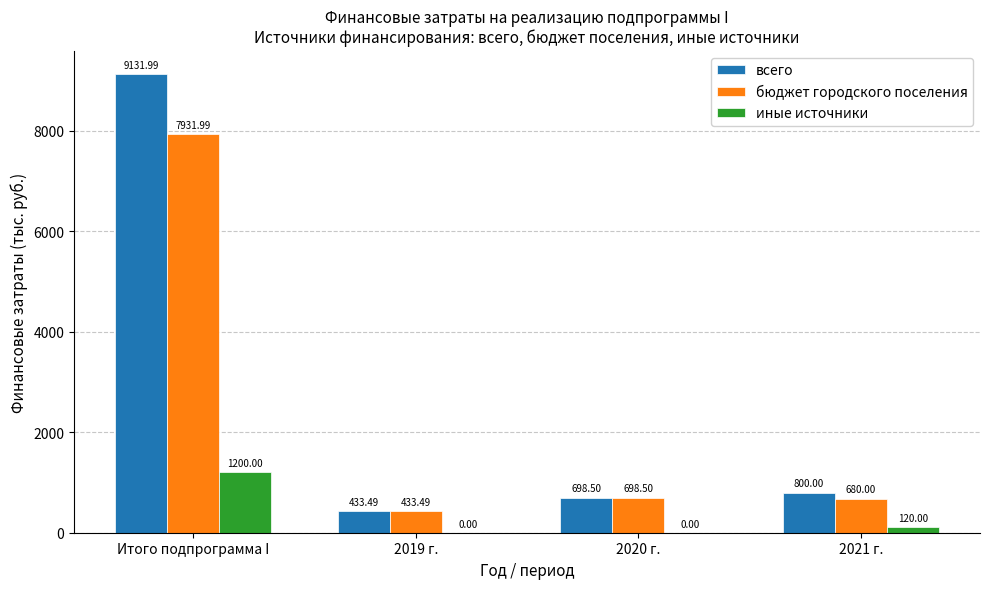

The value of иные источники at 2020 г. is 0.0. True or false?

True